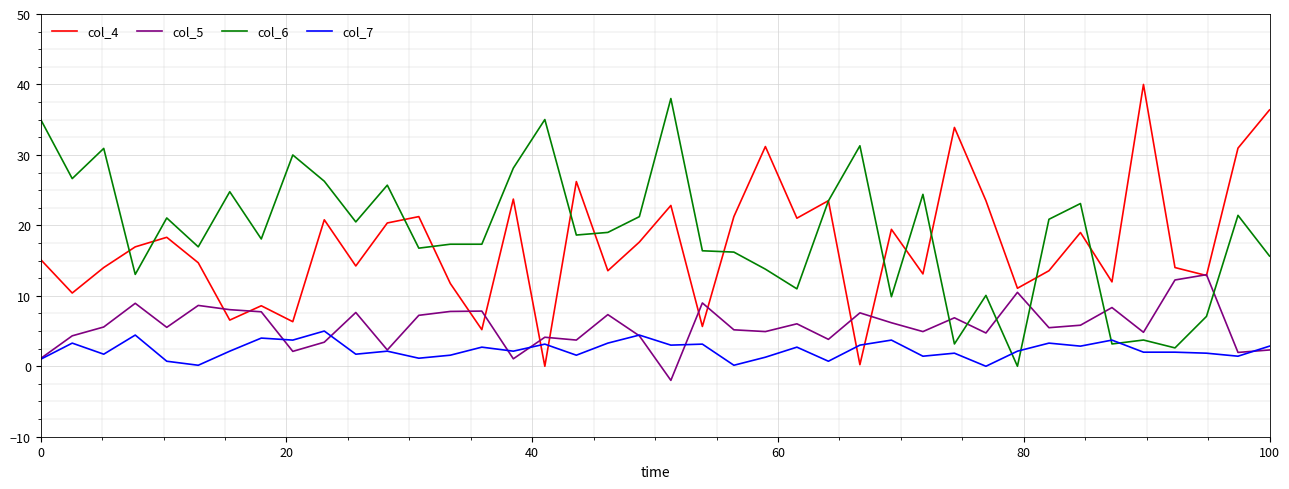

What is the minimum value shown in the chart?

-2.0